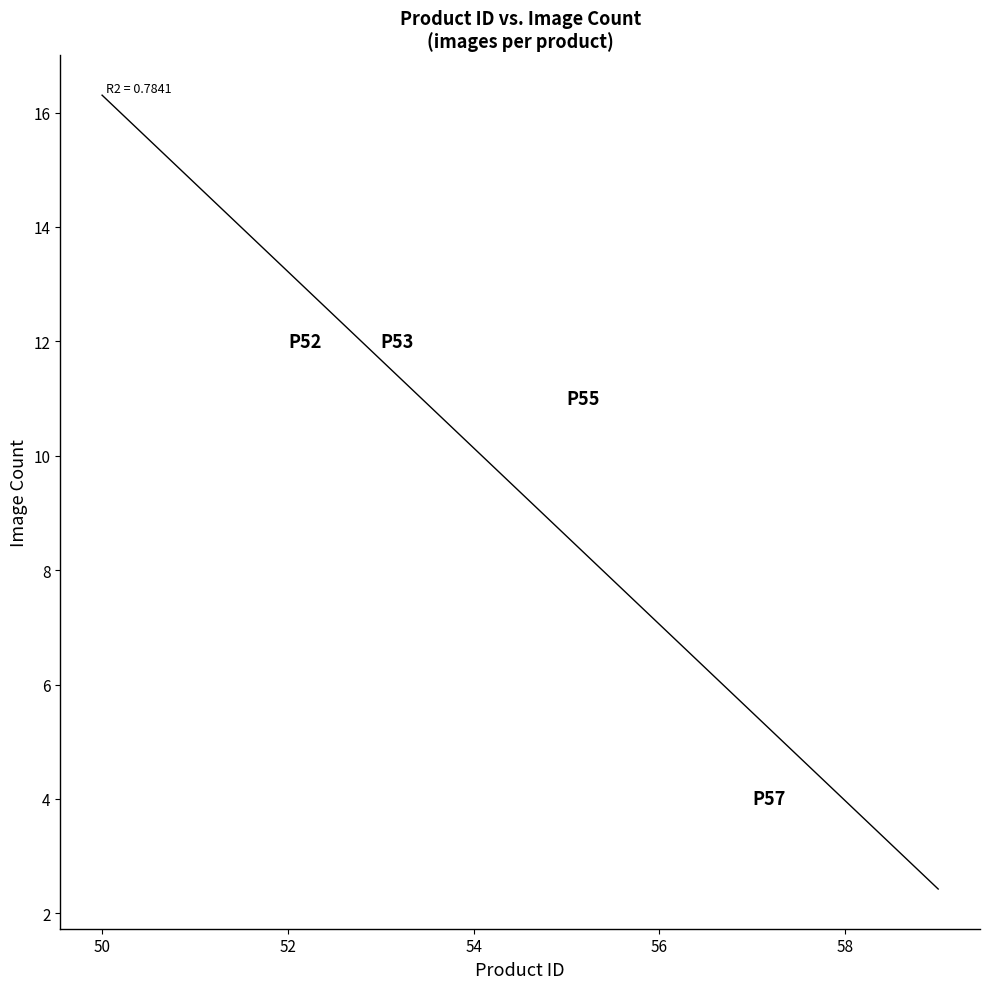

What is the range of Y values (max minus min)?

8